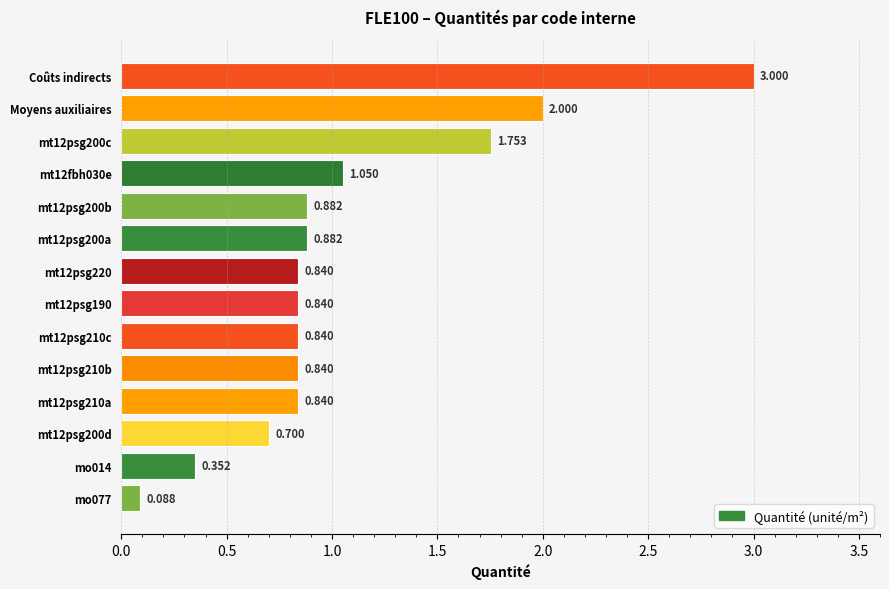

Which label corresponds to the largest value in the chart?

Coûts indirects